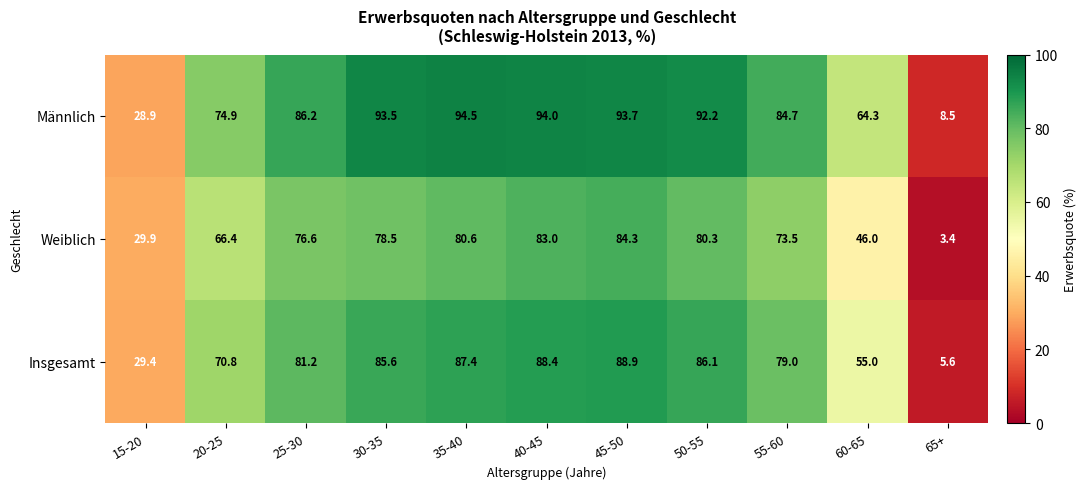

The Insgesamt series shows 147.0 at 35-40. True or false?

False